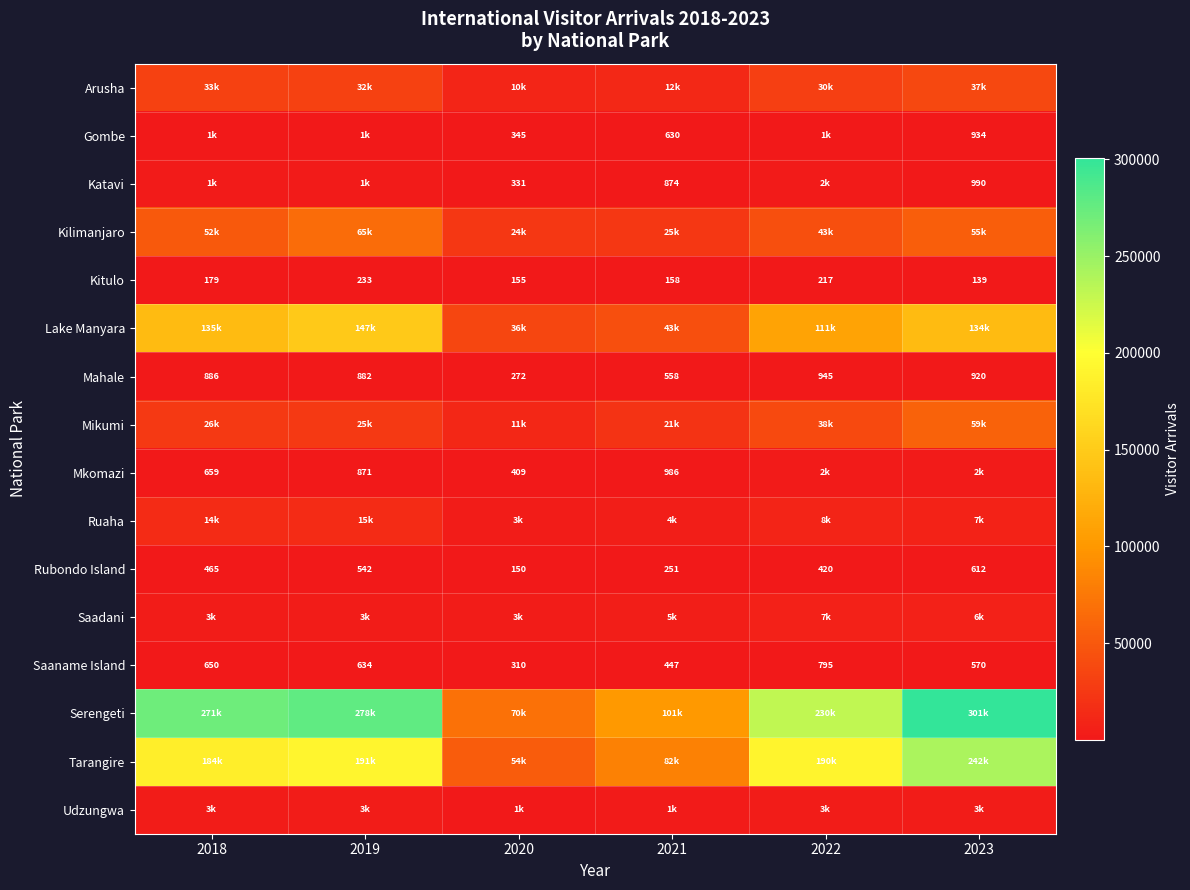

At how many categories does at least one series exceed 221589?

4